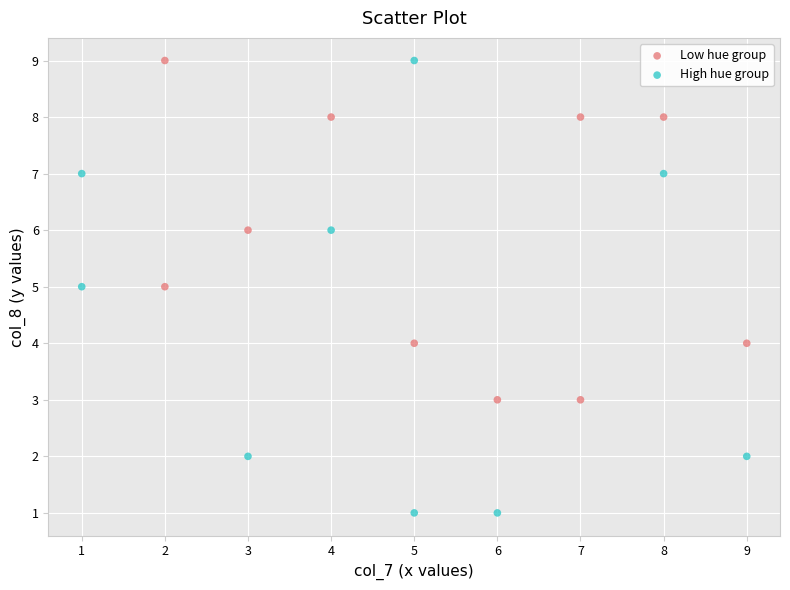

What are all the series names shown in the legend?

Low hue group, High hue group